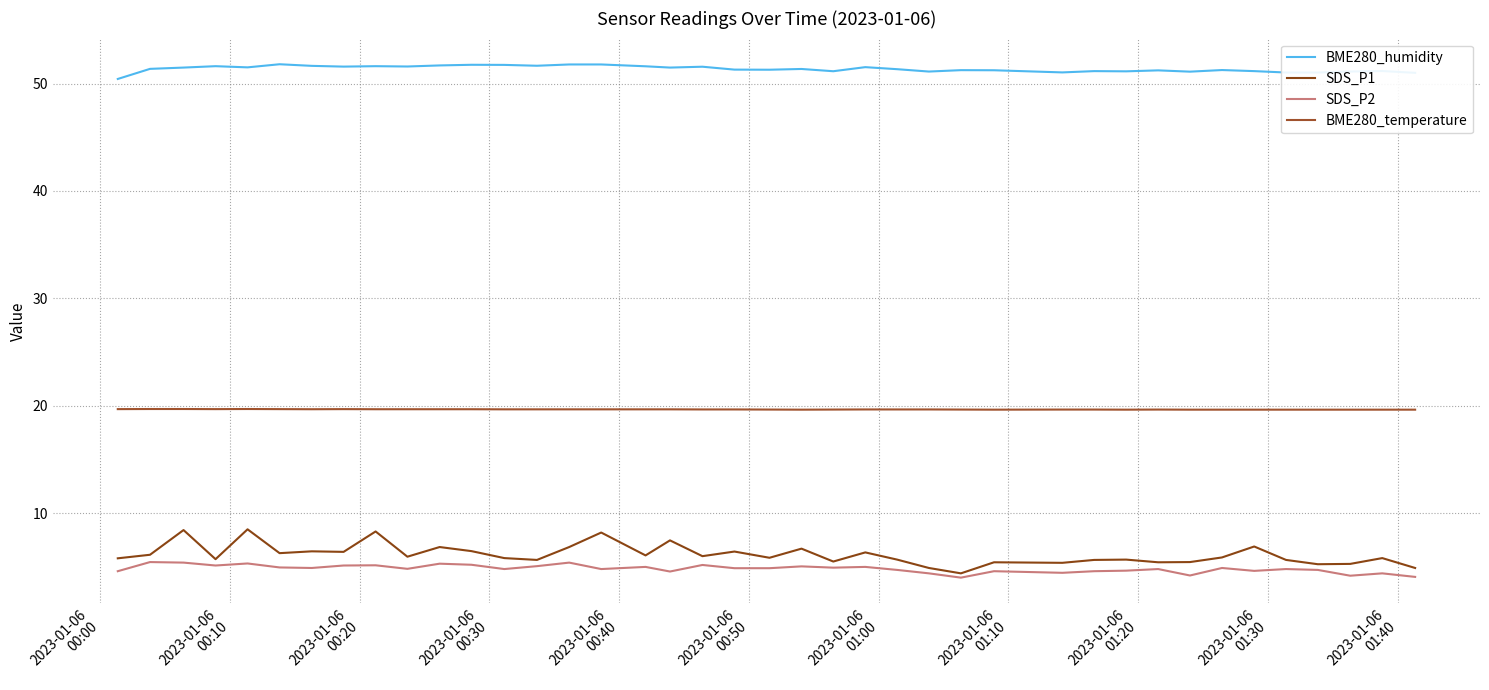

How many distinct data groups are displayed?

4